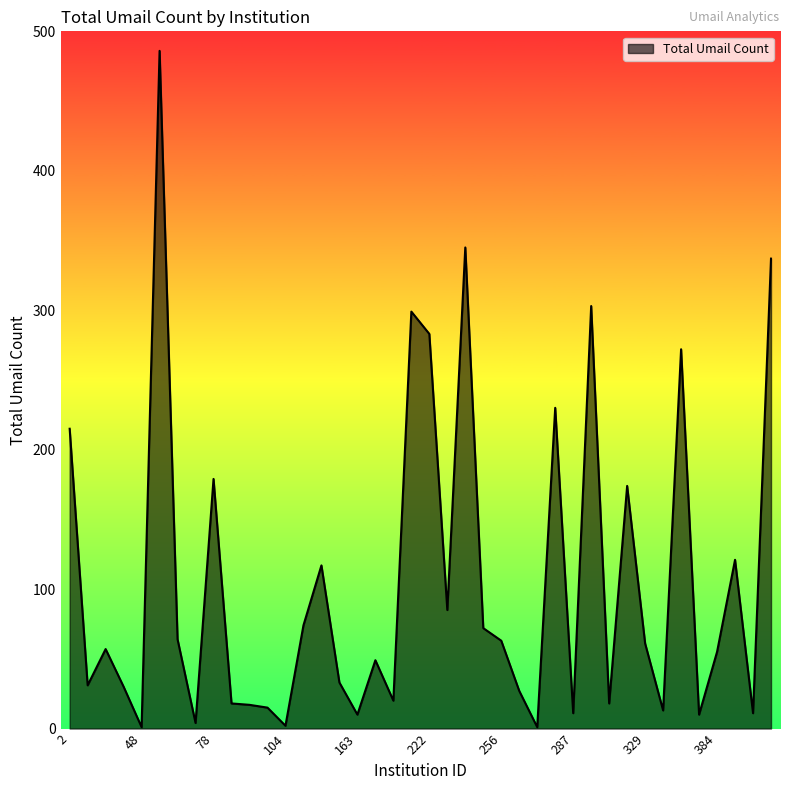

What is the difference between the maximum and minimum values?

485